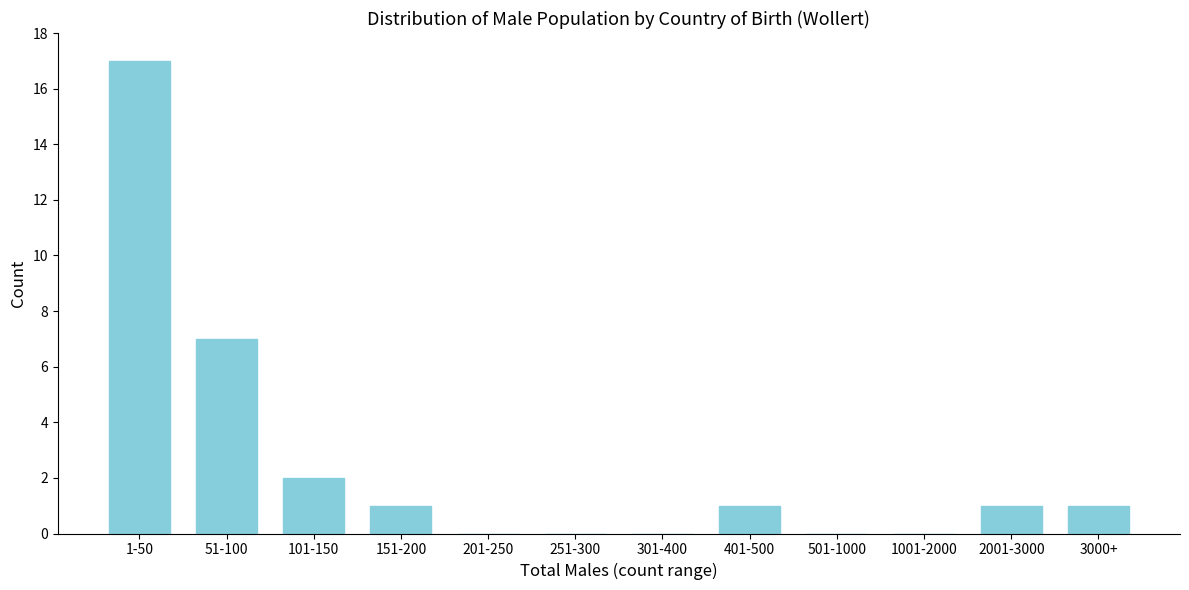

Reading left to right, transcribe all the data shown in this chart.

1-50=17	51-100=7	101-150=2	151-200=1	201-250=0	251-300=0	301-400=0	401-500=1	501-1000=0	1001-2000=0	2001-3000=1	3000+=1